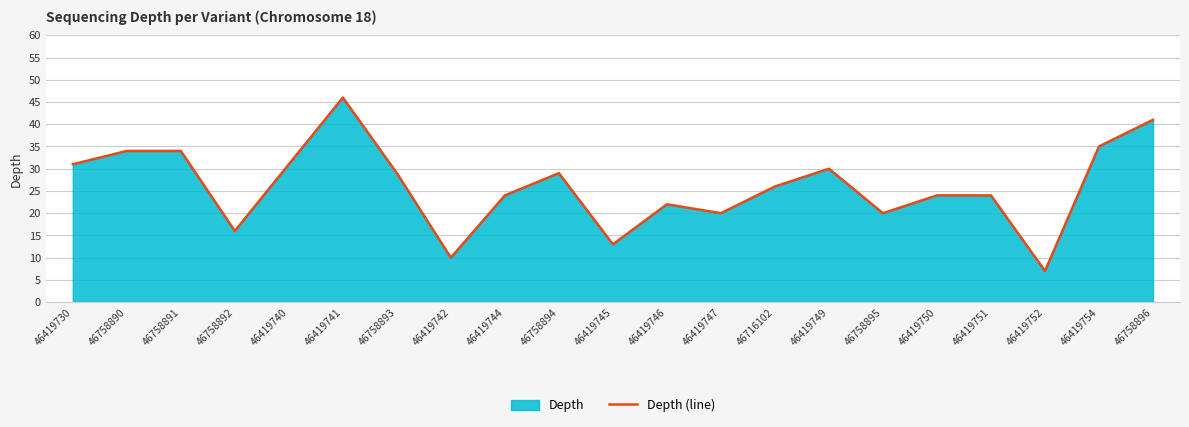

True or false: the data has more than 1 interior local peaks.

True